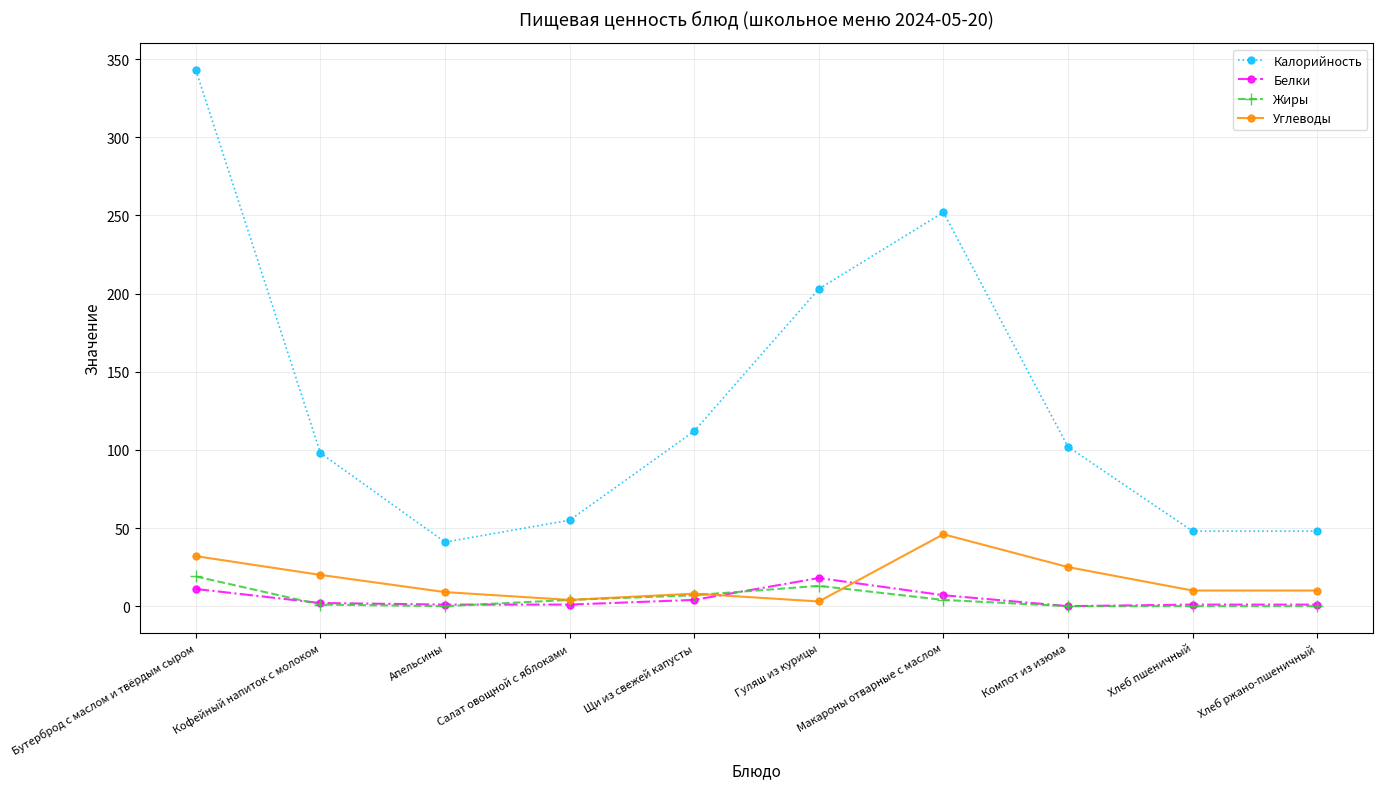

What is the maximum value shown in the chart?

343